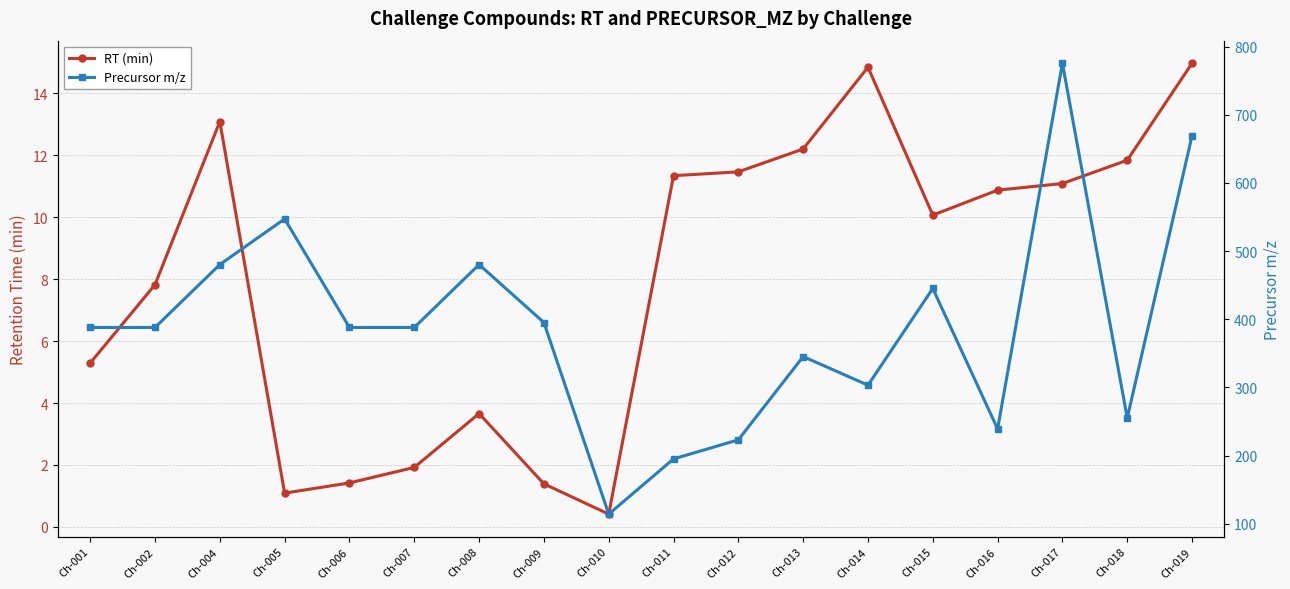

True or false: Precursor m/z has more than 2 interior local peaks.

True